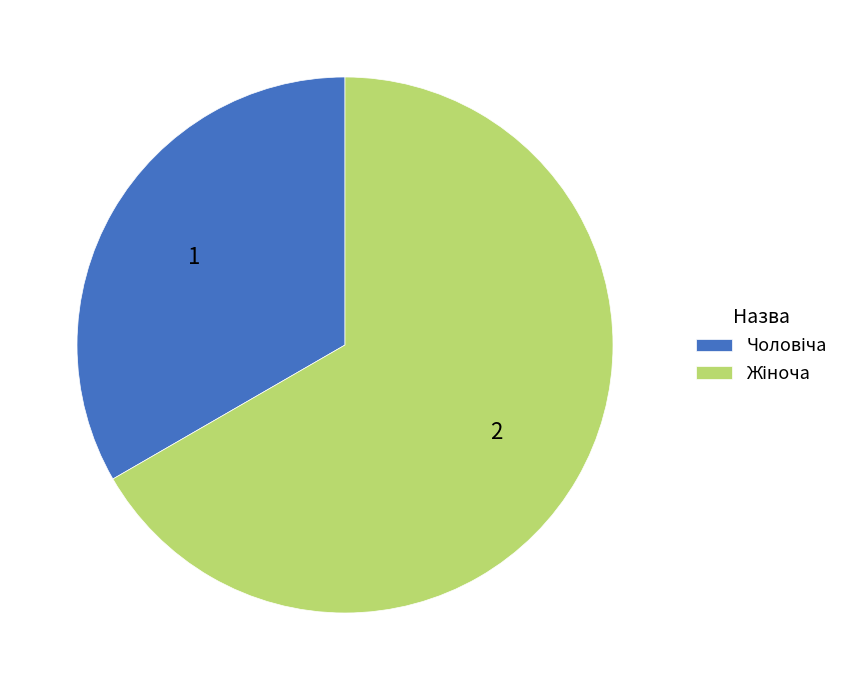

Is there any slice that represents more than half of the pie?

Yes